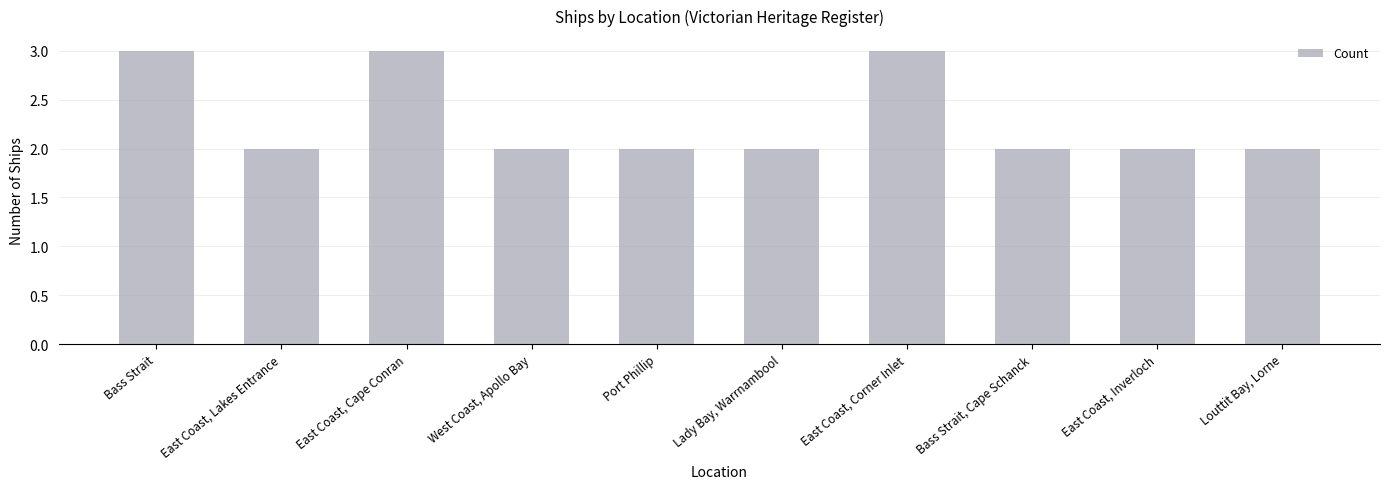

Read the value at Bass Strait.

3